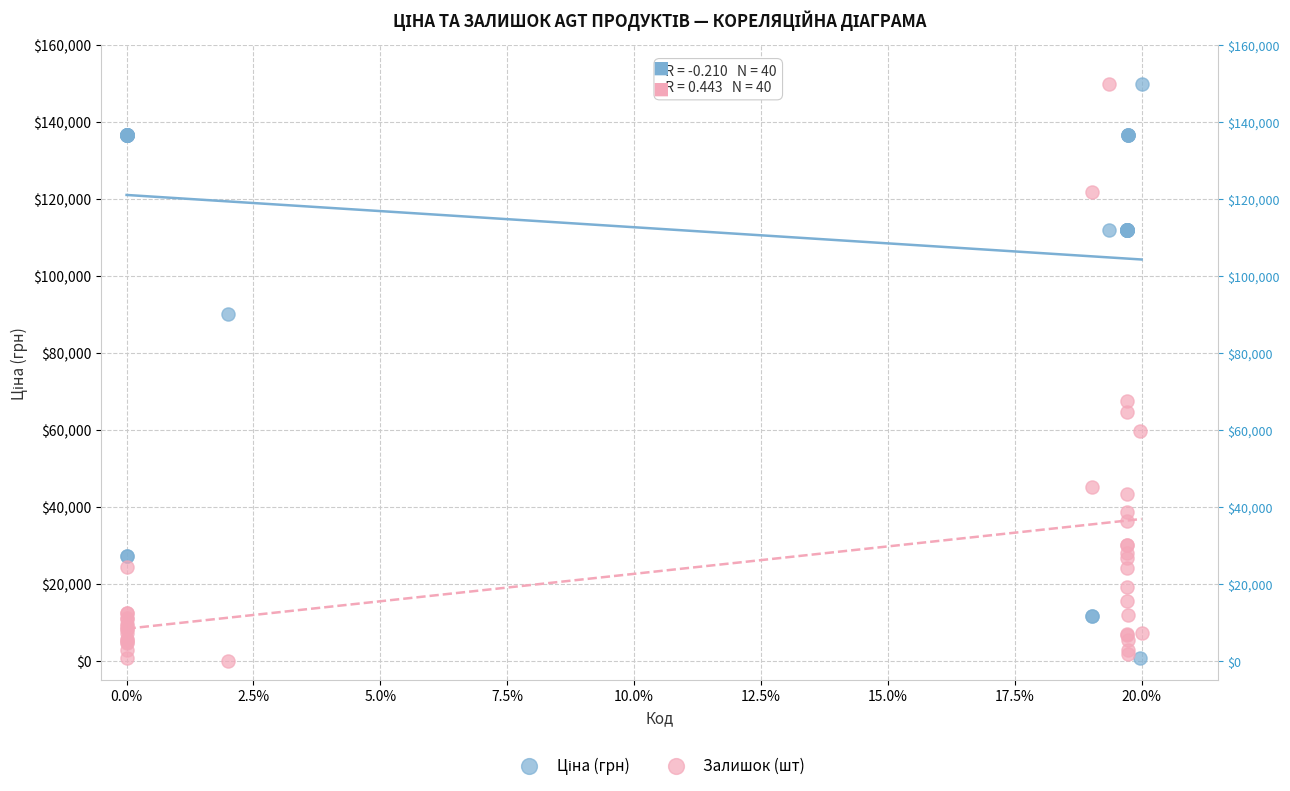

Across all series, what Y value is closest to 75000?

67549.7